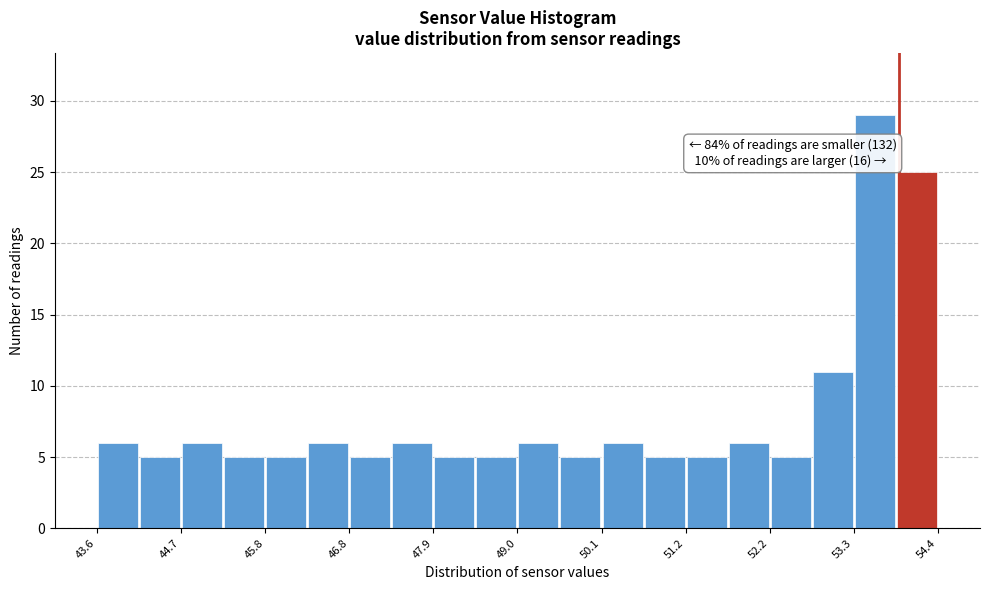

Read against the x-axis, roughly where is the centre of the tallest bar?

53.6